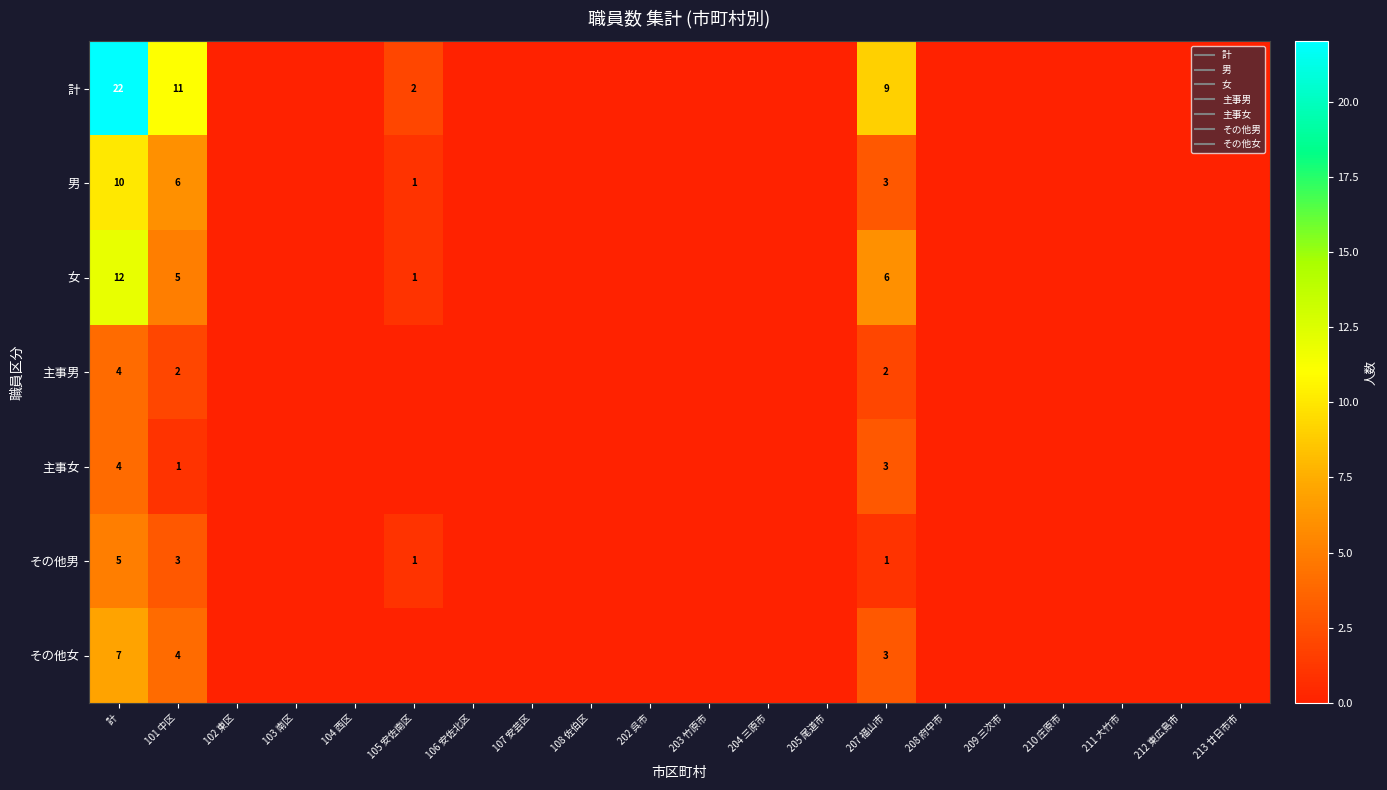

How many values in the その他男 series exceed 0?

4